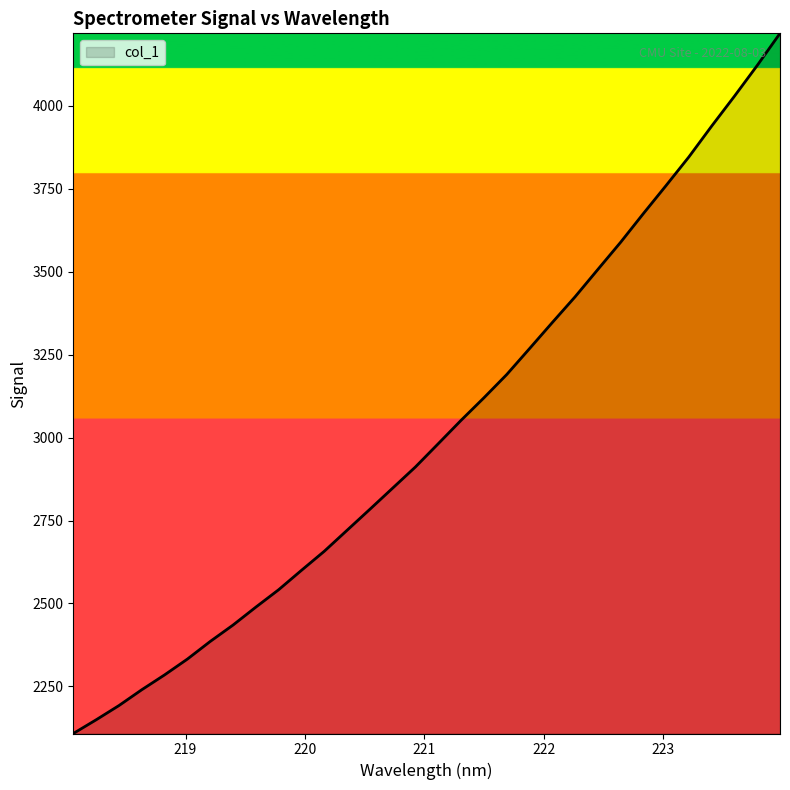

What is the smallest value displayed?

2108.1